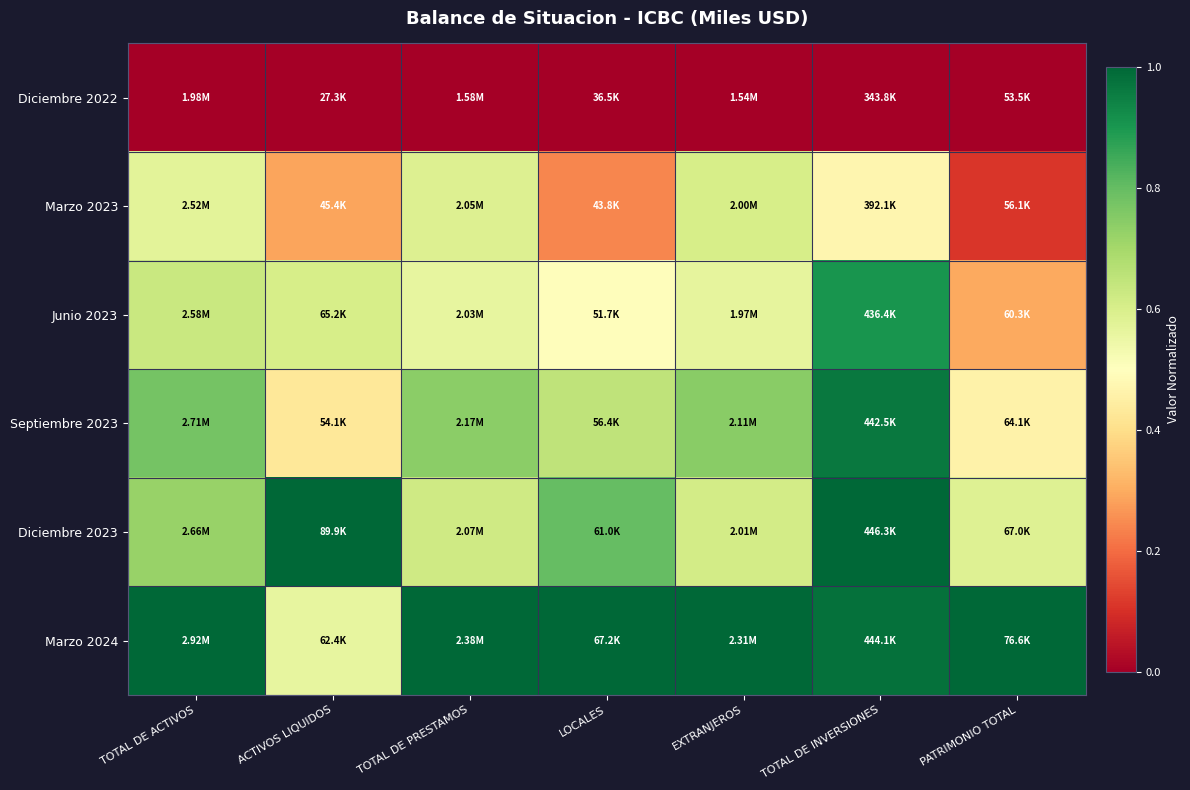

Reading right to left, what are all the values shown in this chart?

Diciembre 2022: PATRIMONIO TOTAL=0.0	TOTAL DE INVERSIONES=0.0	EXTRANJEROS=0.0	LOCALES=0.0	TOTAL DE PRESTAMOS=0.0	ACTIVOS LIQUIDOS=0.0	TOTAL DE ACTIVOS=0.0
Marzo 2023: PATRIMONIO TOTAL=0.1	TOTAL DE INVERSIONES=0.5	EXTRANJEROS=0.6	LOCALES=0.2	TOTAL DE PRESTAMOS=0.6	ACTIVOS LIQUIDOS=0.3	TOTAL DE ACTIVOS=0.6
Junio 2023: PATRIMONIO TOTAL=0.3	TOTAL DE INVERSIONES=0.9	EXTRANJEROS=0.6	LOCALES=0.5	TOTAL DE PRESTAMOS=0.6	ACTIVOS LIQUIDOS=0.6	TOTAL DE ACTIVOS=0.6
Septiembre 2023: PATRIMONIO TOTAL=0.5	TOTAL DE INVERSIONES=1.0	EXTRANJEROS=0.7	LOCALES=0.6	TOTAL DE PRESTAMOS=0.7	ACTIVOS LIQUIDOS=0.4	TOTAL DE ACTIVOS=0.8
Diciembre 2023: PATRIMONIO TOTAL=0.6	TOTAL DE INVERSIONES=1.0	EXTRANJEROS=0.6	LOCALES=0.8	TOTAL DE PRESTAMOS=0.6	ACTIVOS LIQUIDOS=1.0	TOTAL DE ACTIVOS=0.7
Marzo 2024: PATRIMONIO TOTAL=1.0	TOTAL DE INVERSIONES=1.0	EXTRANJEROS=1.0	LOCALES=1.0	TOTAL DE PRESTAMOS=1.0	ACTIVOS LIQUIDOS=0.6	TOTAL DE ACTIVOS=1.0